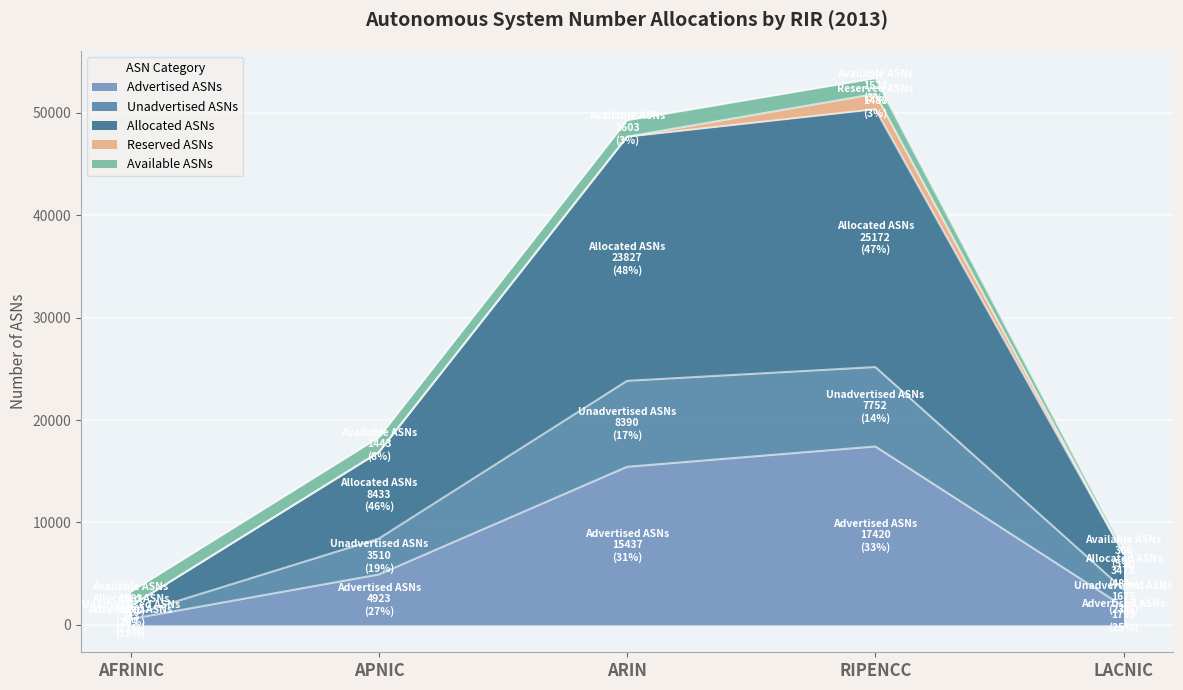

What is the maximum value for Advertised ASNs?

17420